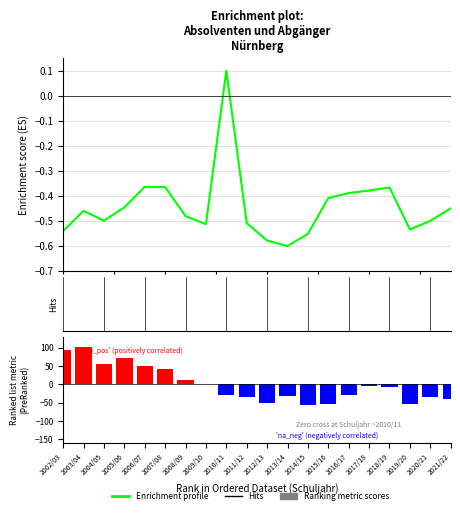

What is the difference between the maximum and second lowest values in the Ranking metric scores series?

154.9